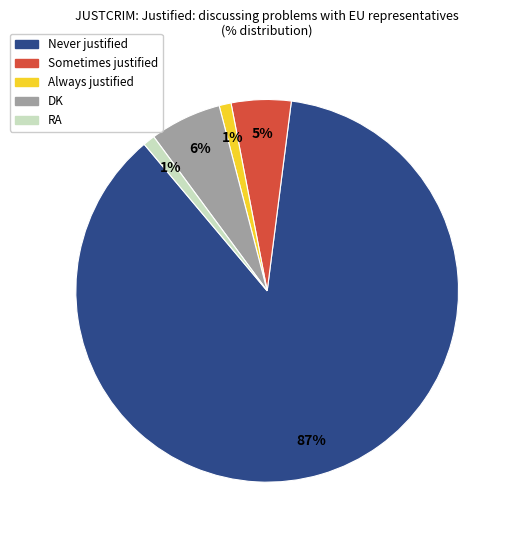

Which category has the biggest portion of the pie?

Never justified